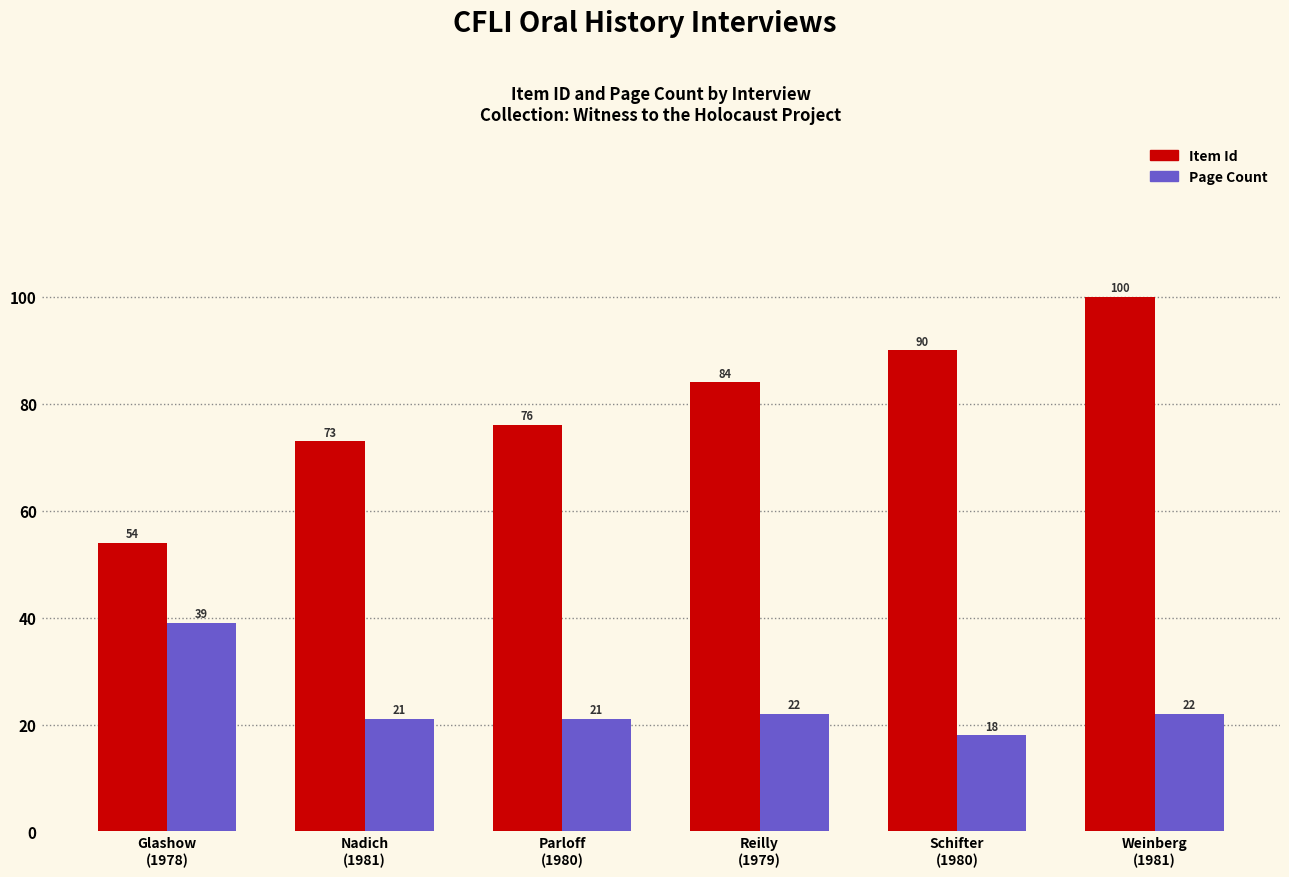

Is it true that Item Id equals 145 at Weinberg
(1981)?

False